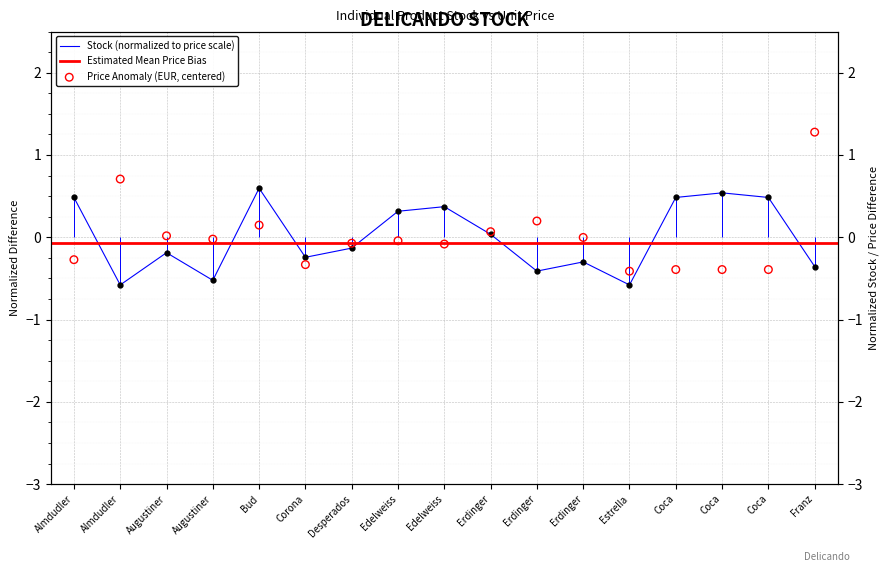

What is the total value across all series at Edelweiss?

0.3